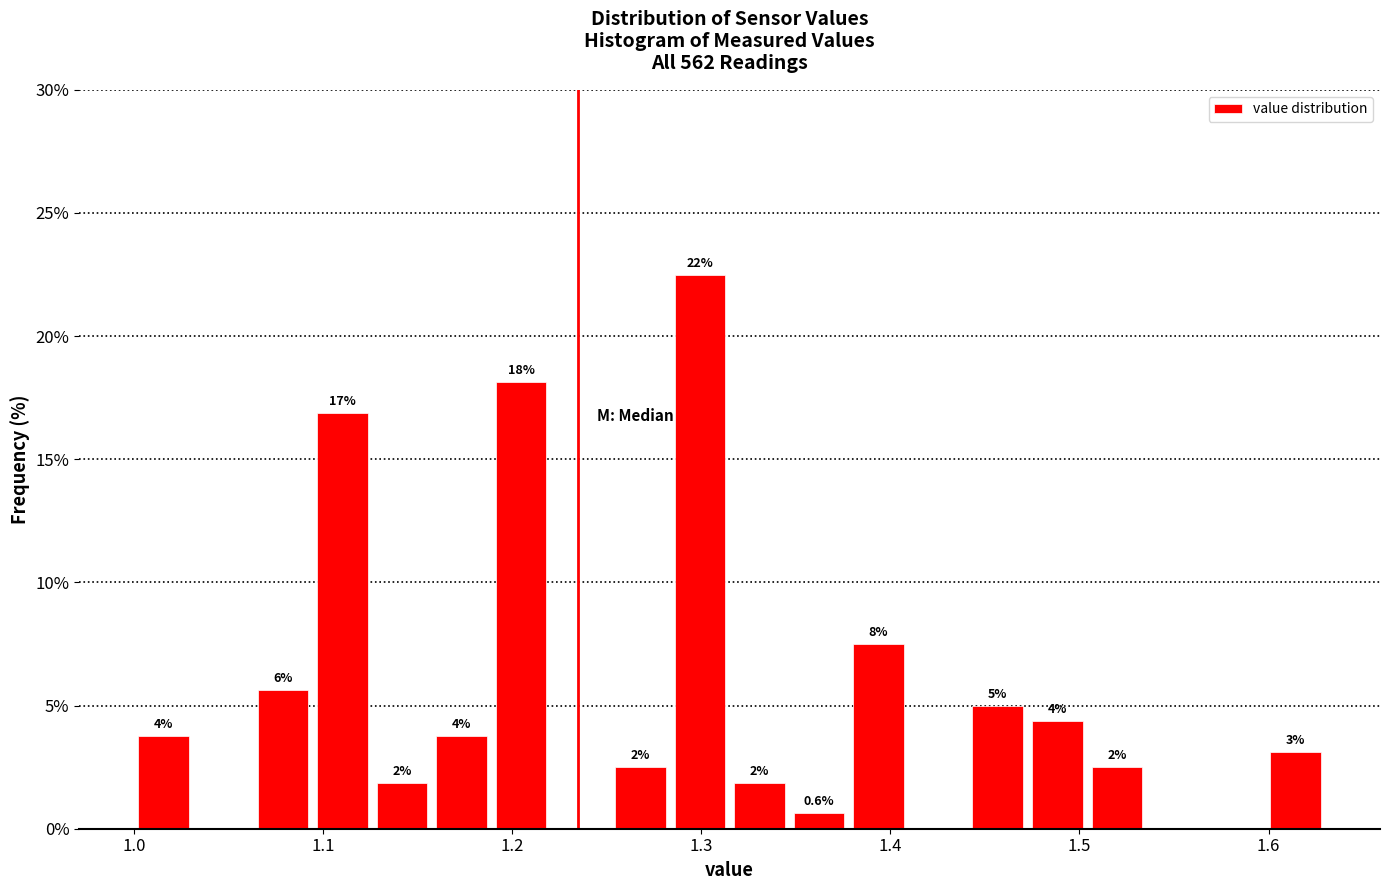

Around what value on the x-axis is the tallest bar? Give the approximate position of its centre, as read against the axis.

1.30